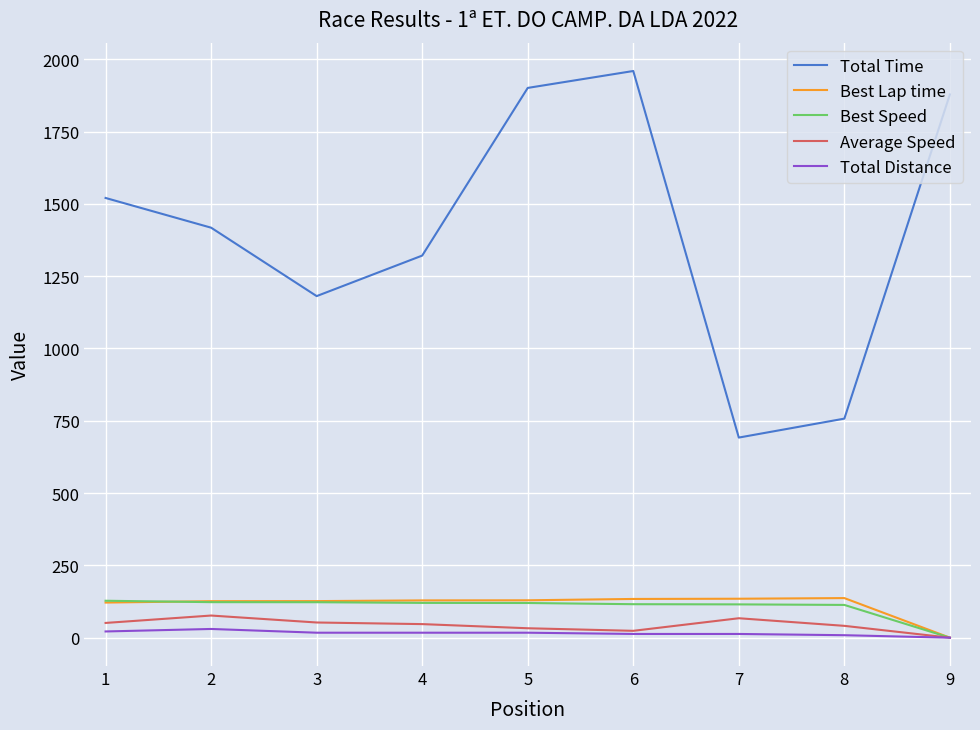

The value of Best Speed at 9 is -78.7. True or false?

False